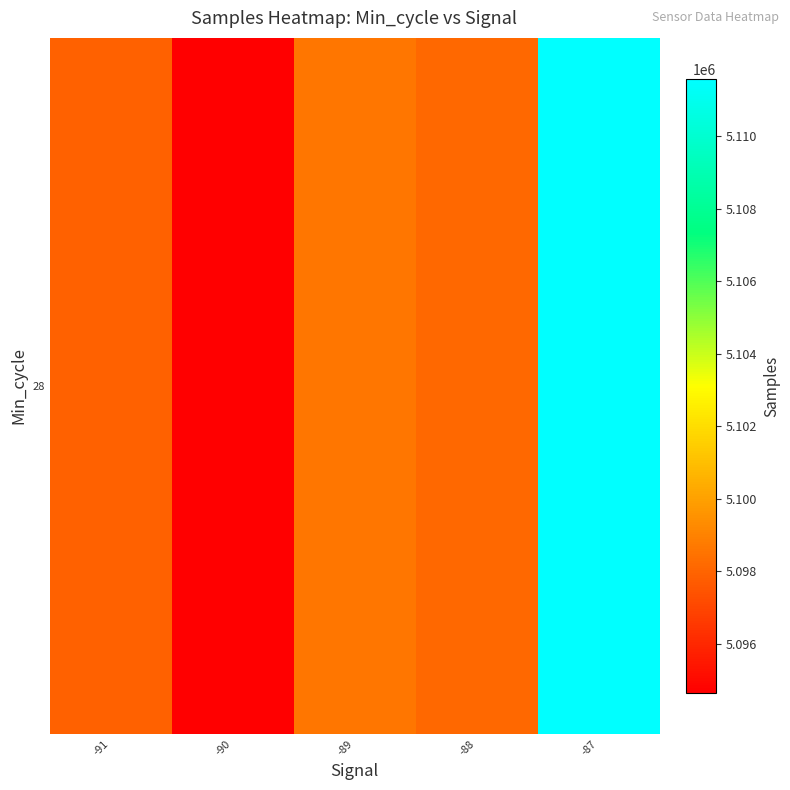

List the labels in order of value, largest first.

-87, -89, -88, -91, -90